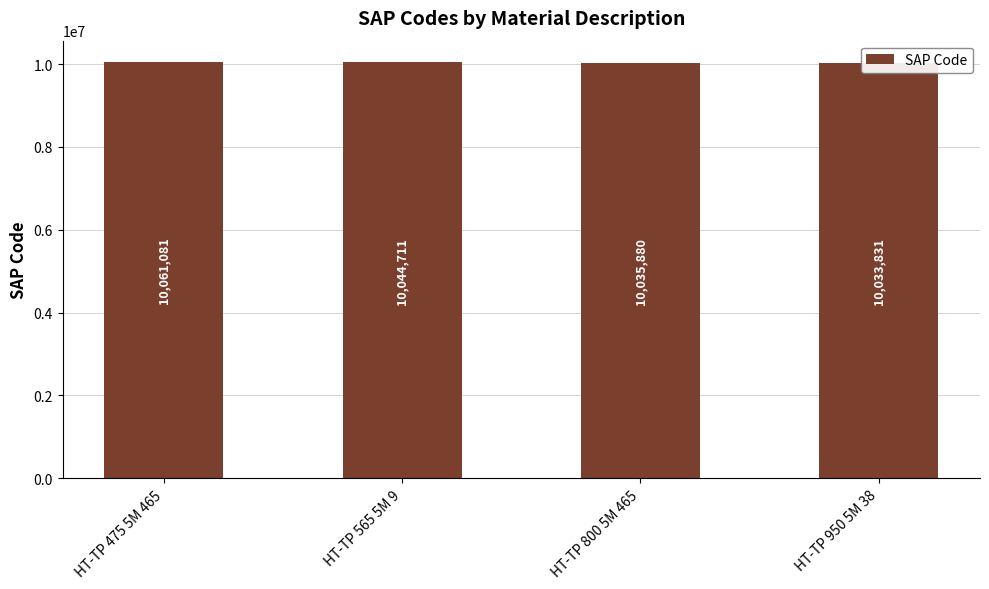

What is the ratio of the value at HT-TP 475 5M 465 to the value at HT-TP 950 5M 38?

1.0